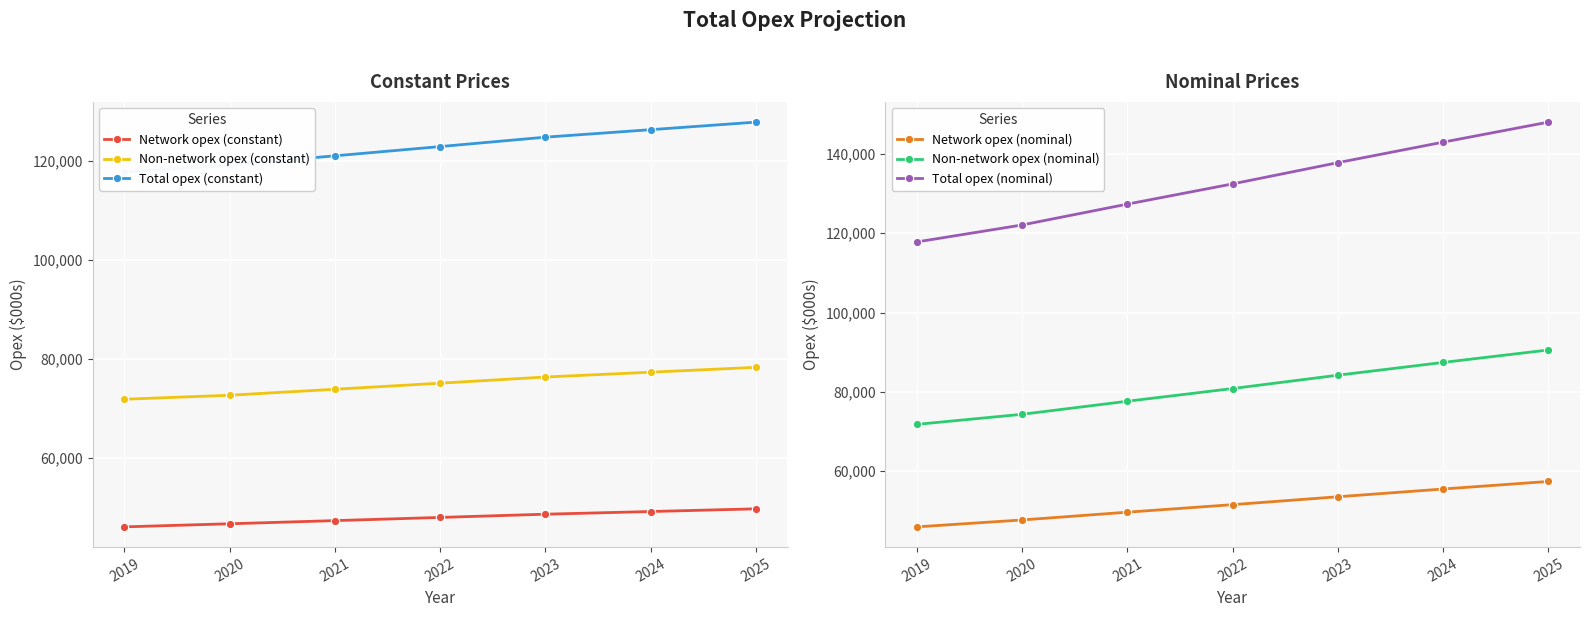

The value of Total opex (nominal) at 2023 is 137800.8. True or false?

True